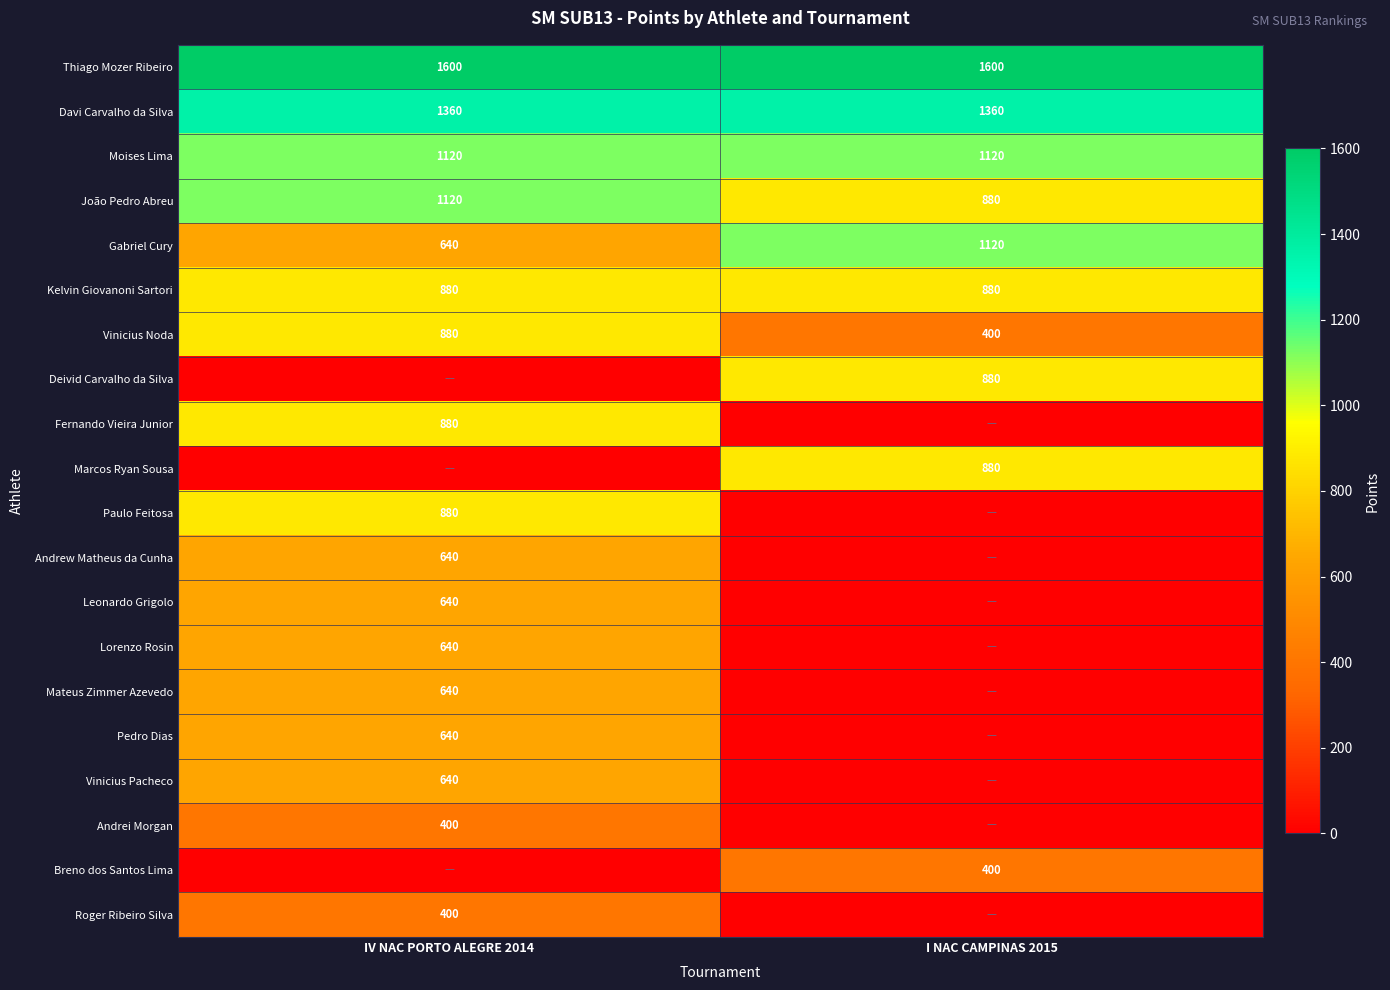

What is the difference between the highest and lowest values at IV NAC PORTO ALEGRE 2014?

1600